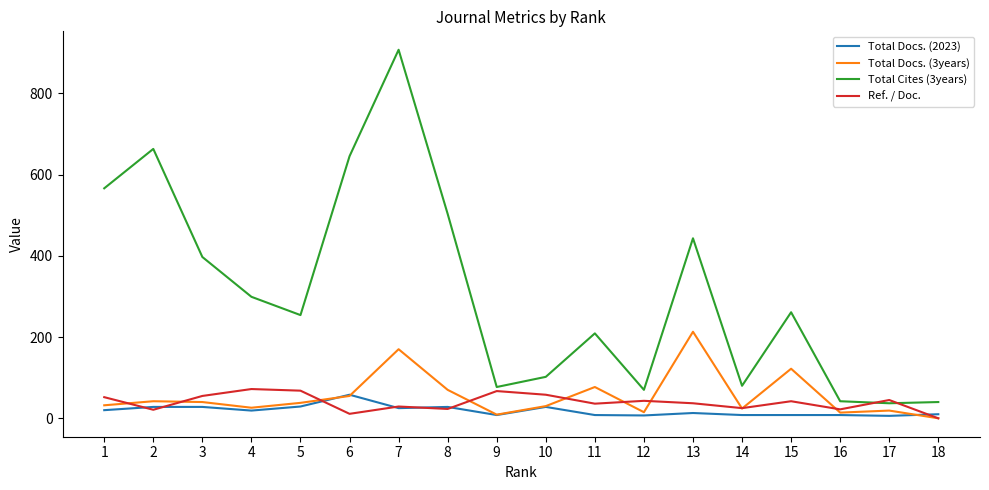

True or false: Total Docs. (2023) and Total Cites (3years) intersect in this chart.

False